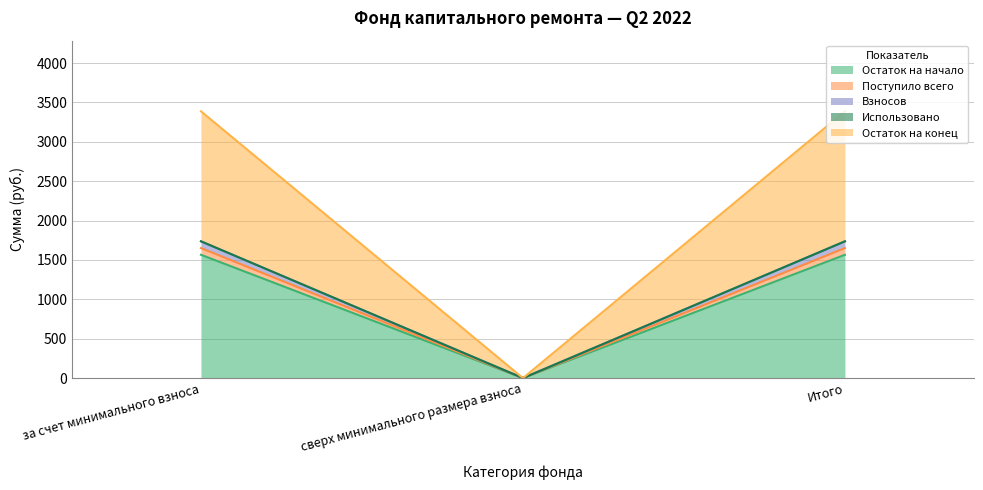

Does the chart display data point markers on the line(s)?

No